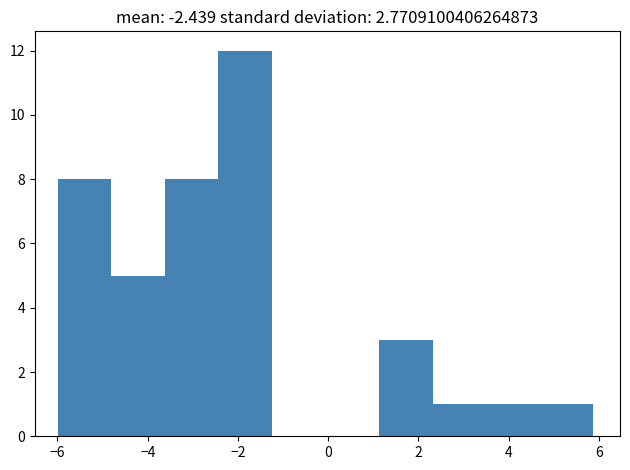

Over which range of the x-axis is the bar tallest?

-2.4 to -1.2